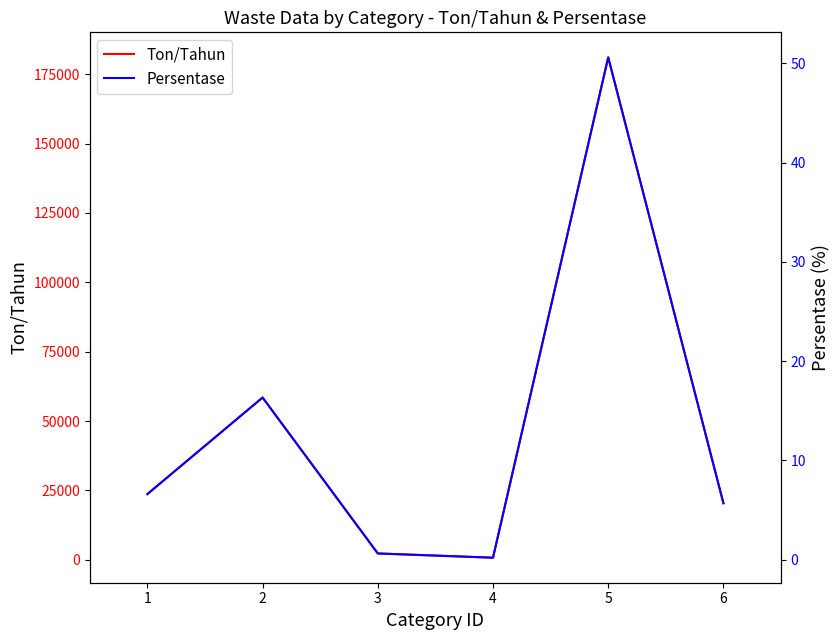

What is the difference between the maximum and minimum values in the Ton/Tahun series?

180362.3